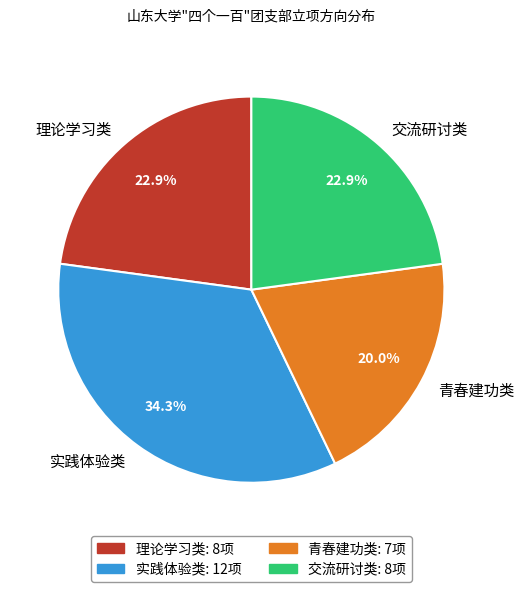

How many segments does this pie chart have?

4